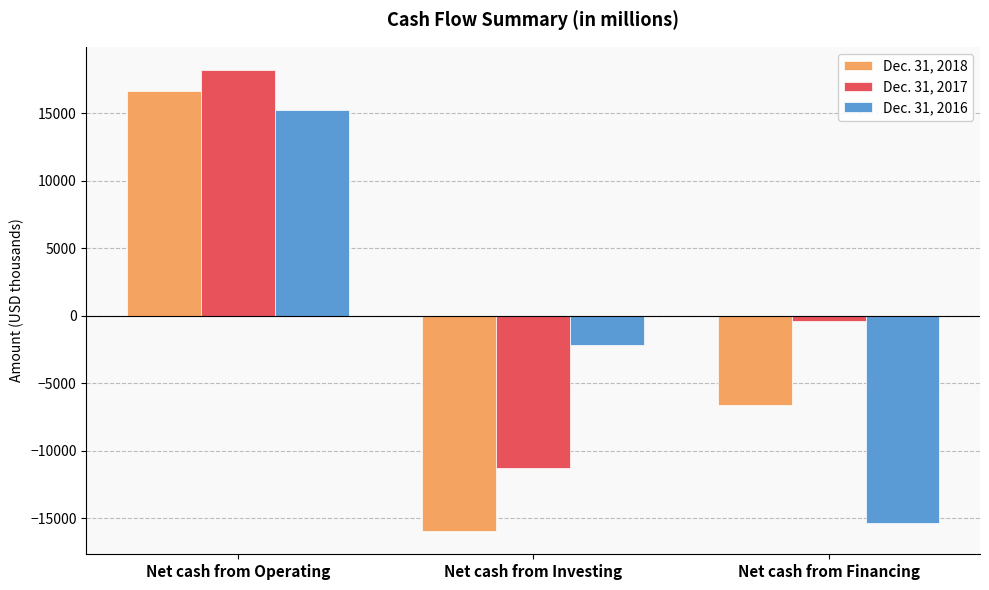

Rank the categories by Dec. 31, 2016 value from highest to lowest.

Net cash from Operating, Net cash from Investing, Net cash from Financing